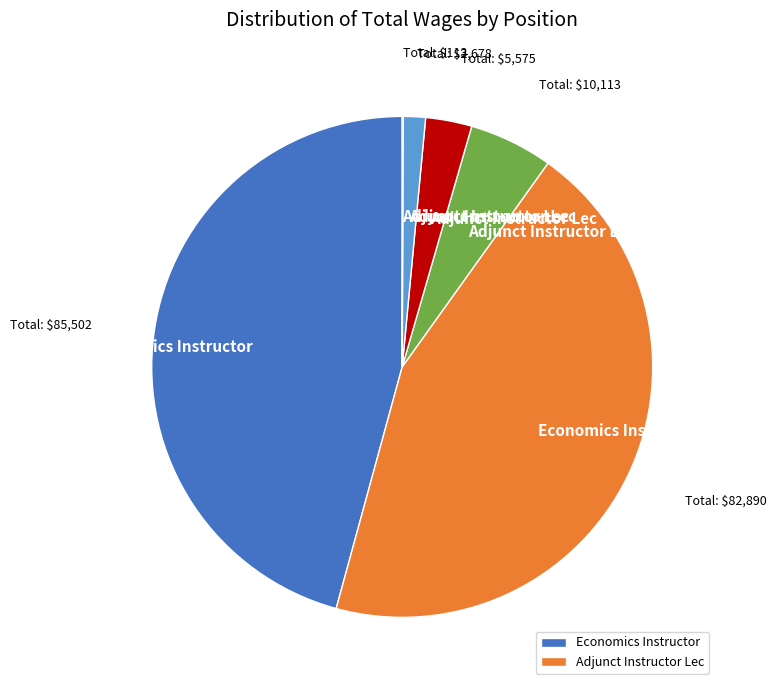

Is there any slice that represents more than half of the pie?

No